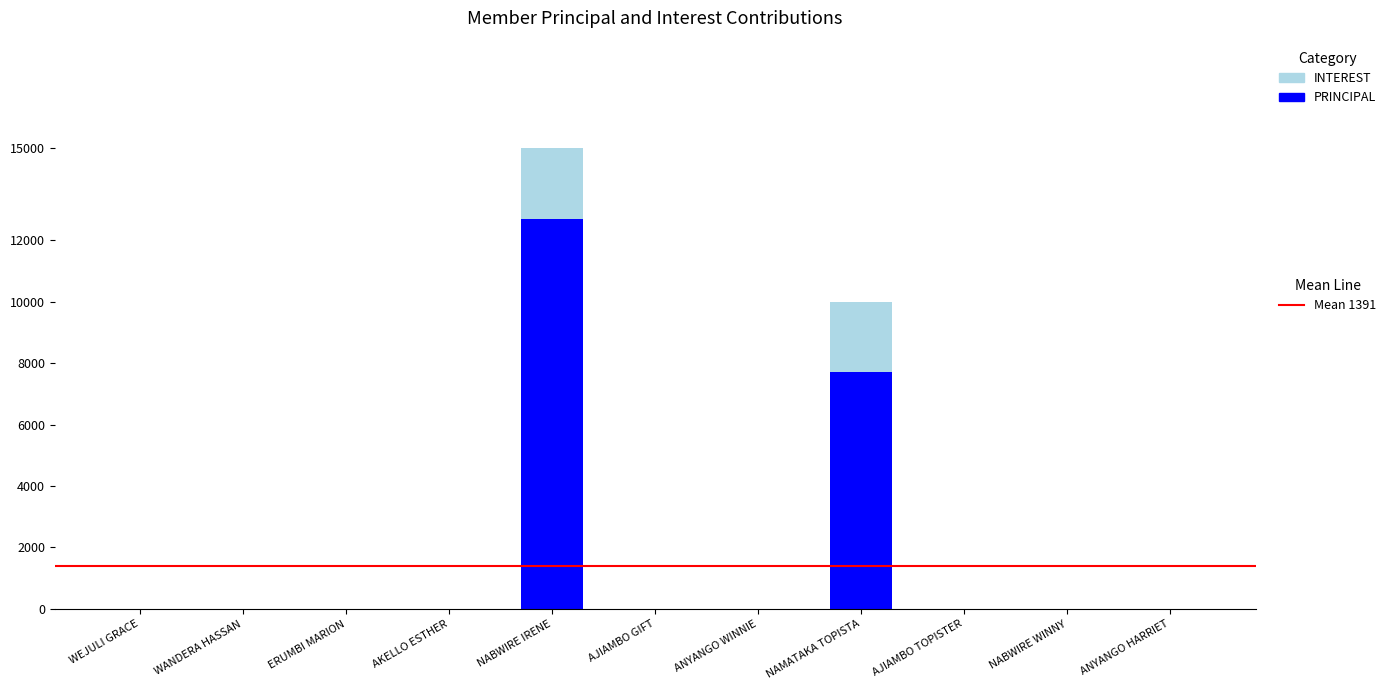

At which category is the sum across all series the highest?

NABWIRE IRENE